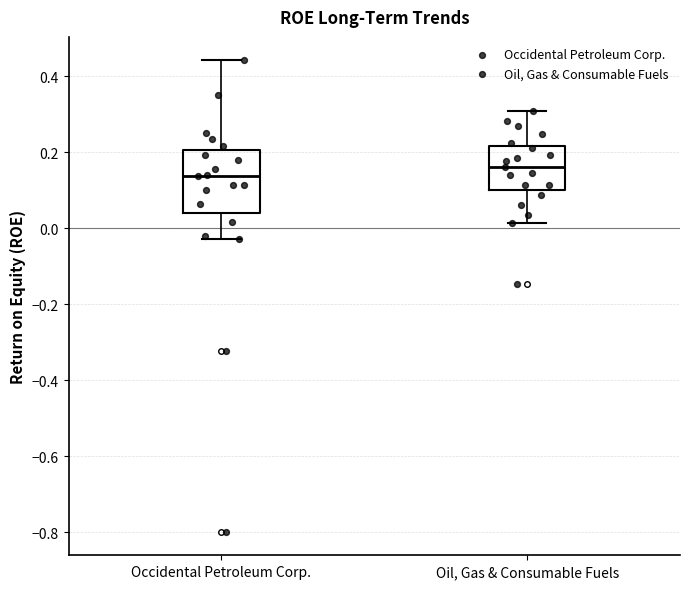

Reading left to right, read every box against the y-axis: the position of its median line, the range the box covers, and the ends of its whiskers. The values are not printed on the chart, so give them approximately, as read against the axis.

Occidental Petroleum Corp.: median 0.14, box 0.04 to 0.20, whiskers -0.02 to 0.44
Oil, Gas & Consumable Fuels: median 0.16, box 0.10 to 0.22, whiskers 0.02 to 0.32